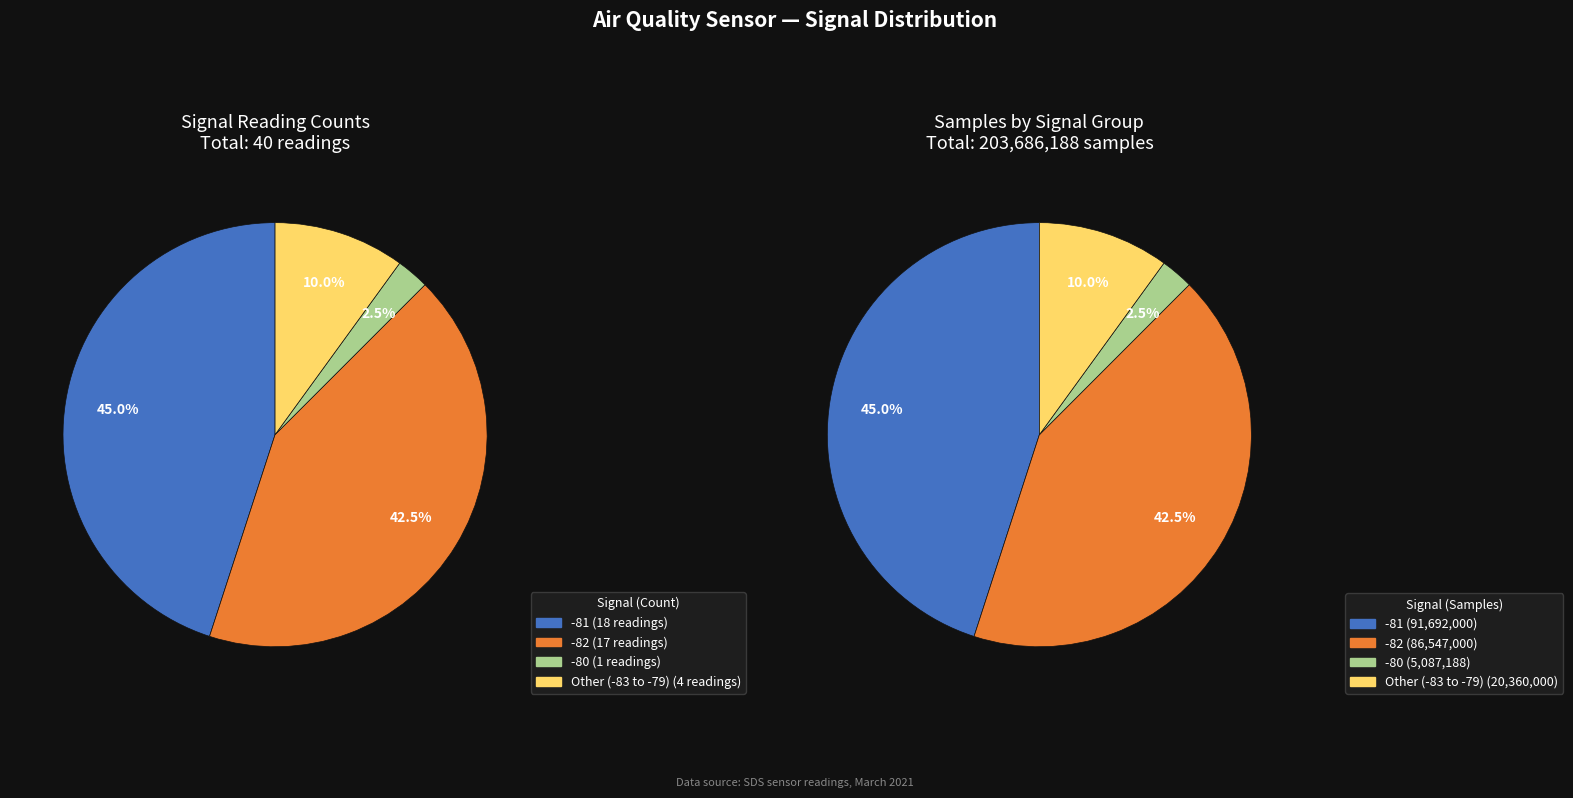

Is 18 the majority of the pie?

No